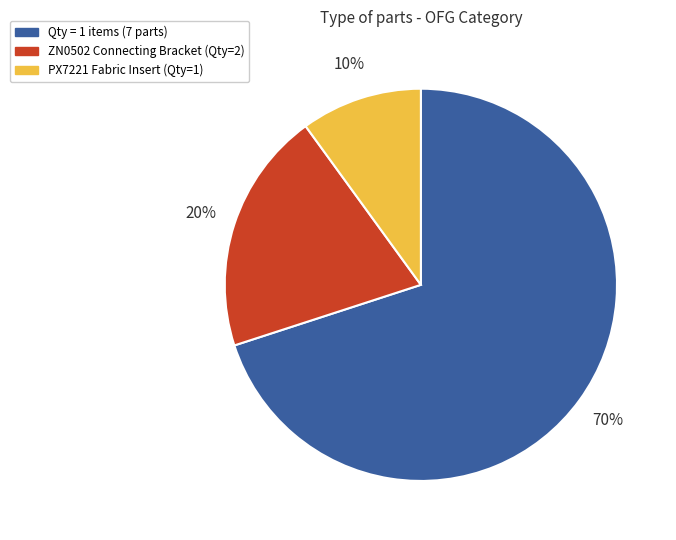

Is there a majority slice in this chart?

Yes